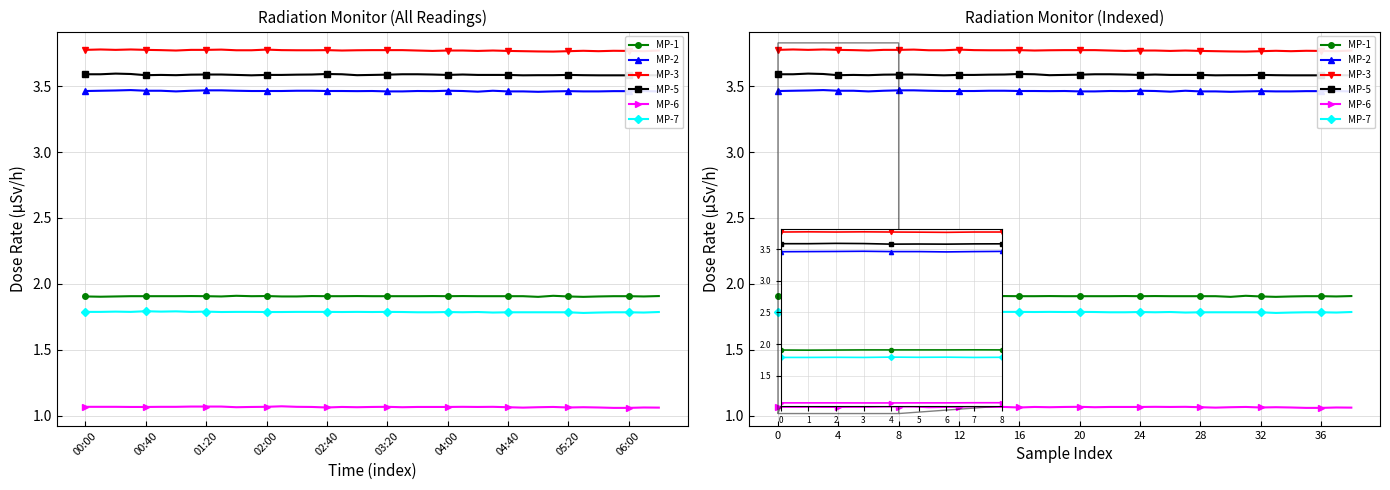

True or false: MP-5 and MP-7 intersect in this chart.

False